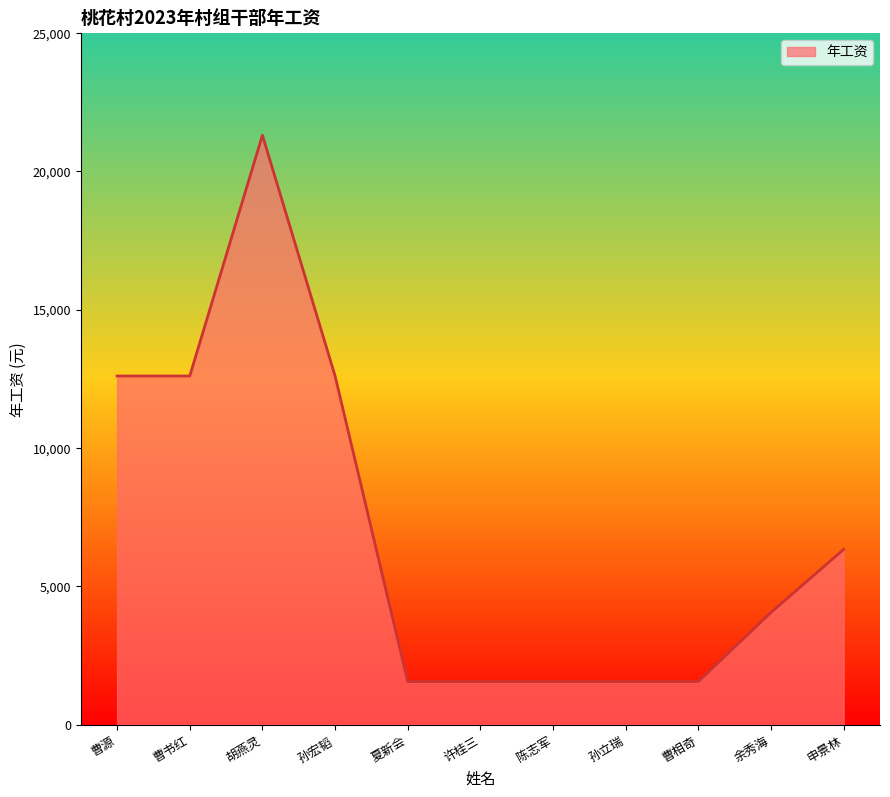

Reading left to right, list all the values displayed in this chart.

曹源=12600	曹书红=12600	胡燕灵=21300	孙宏韬=12600	夏新会=1560	许桂三=1560	陈志军=1560	孙立瑞=1560	曹相奇=1560	余秀海=4056	申景林=6336